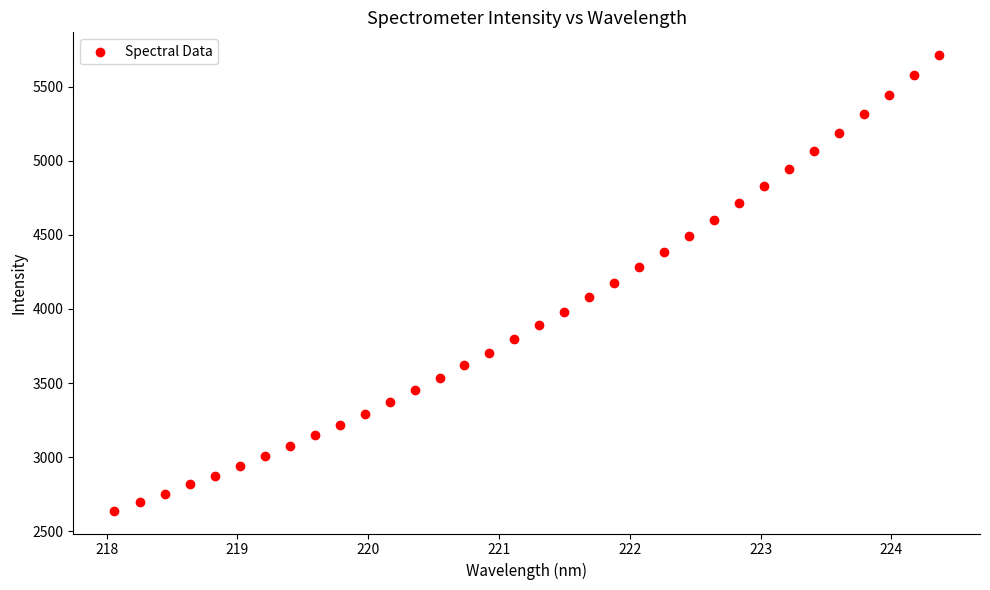

What is the range of Y values (max minus min)?

3071.7